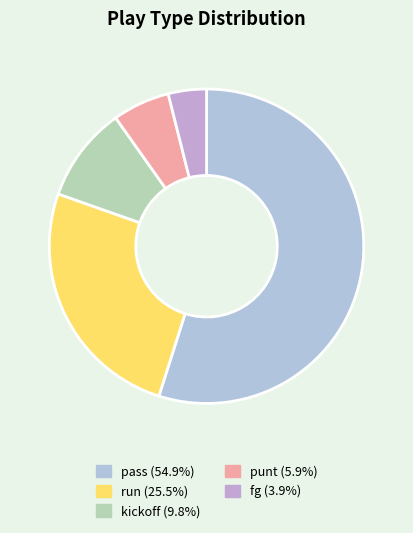

Is it true that fg is 4% of the pie?

True